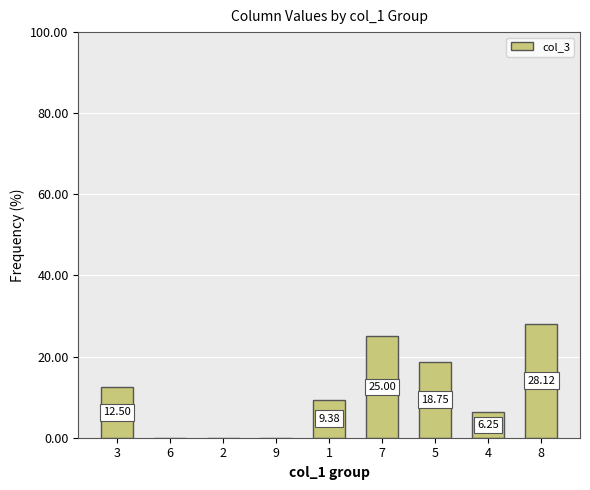

Are the bars grouped side by side (vs. stacked)?

No